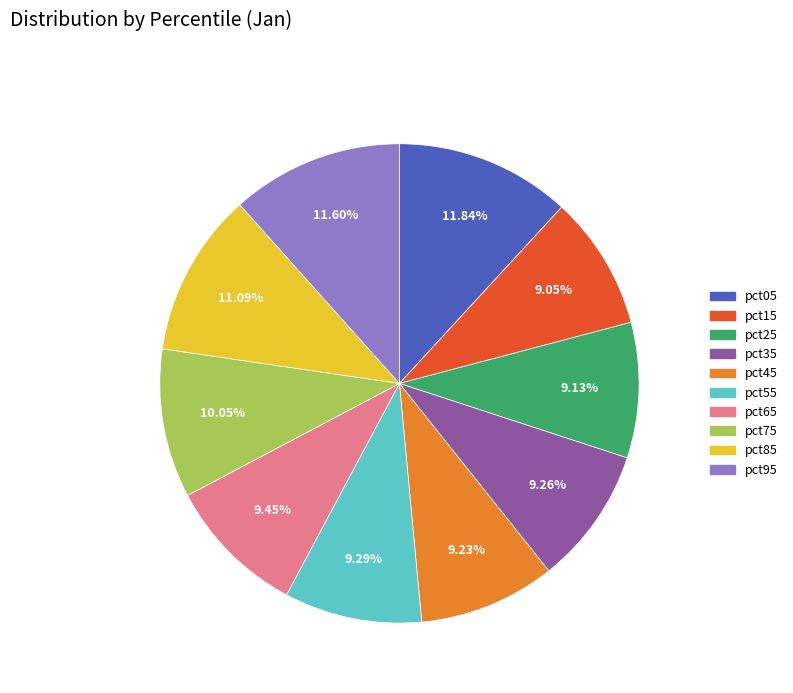

Do pct05 and pct35 together represent more than half of the pie?

No